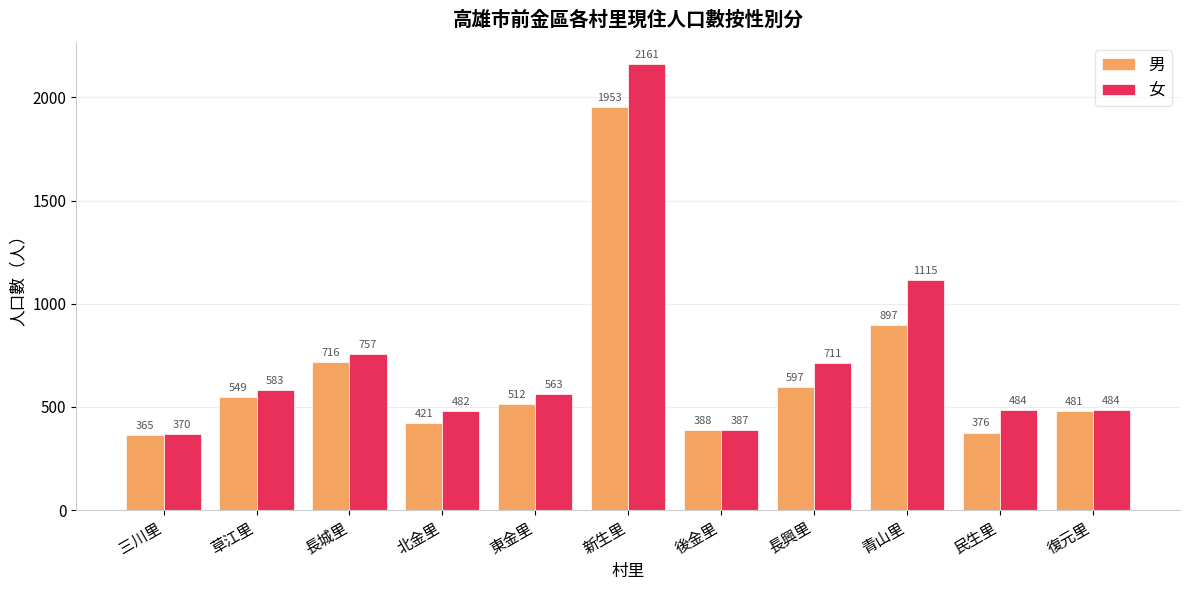

What is the value of the 男 bar at the 7th from the left?

388